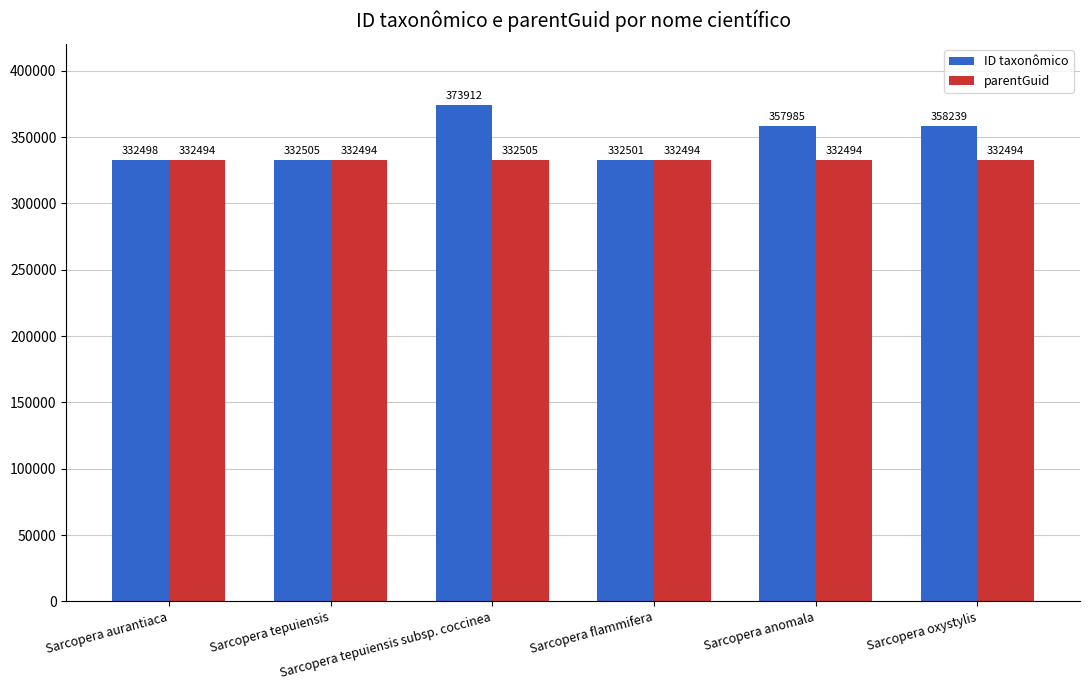

True or false: parentGuid has a value of 332494 at Sarcopera flammifera.

True